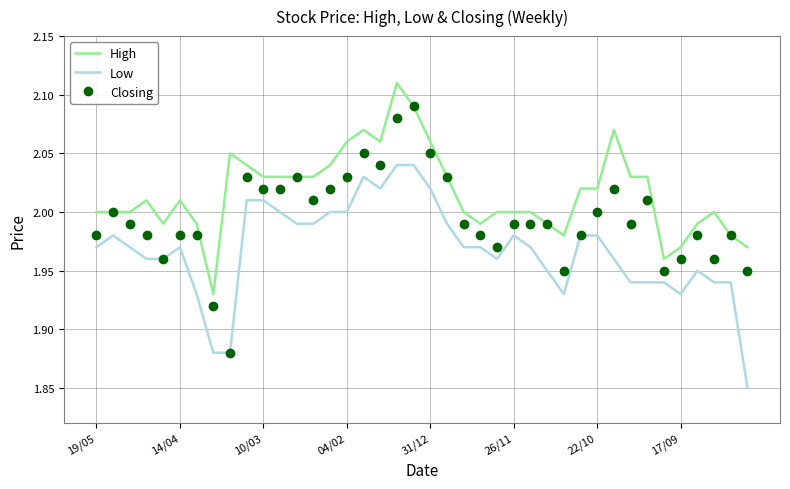

Which series has the largest total across all categories?

High